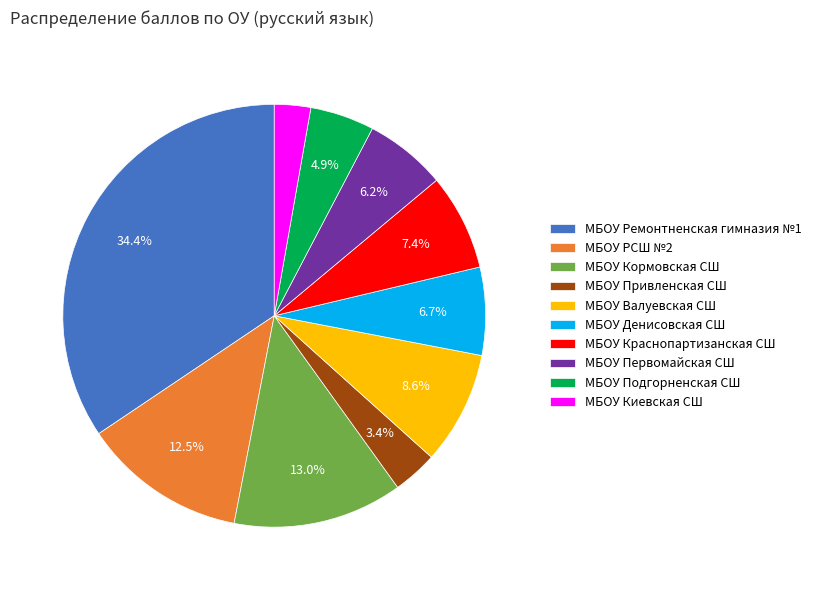

To the nearest percent, what is the difference between the largest and smallest slice percentages?

32%